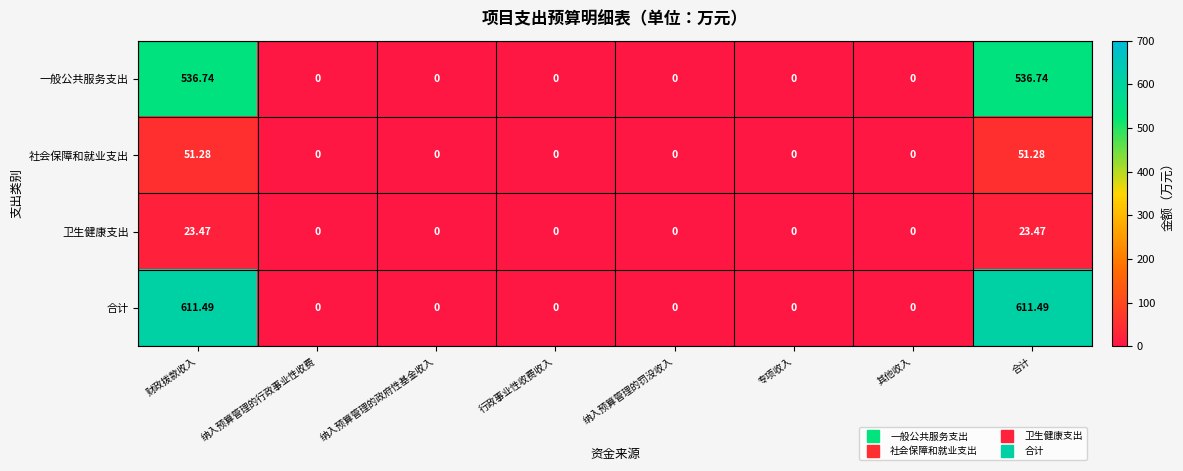

Rank the series by their maximum value, from lowest to highest.

卫生健康支出, 社会保障和就业支出, 一般公共服务支出, 合计